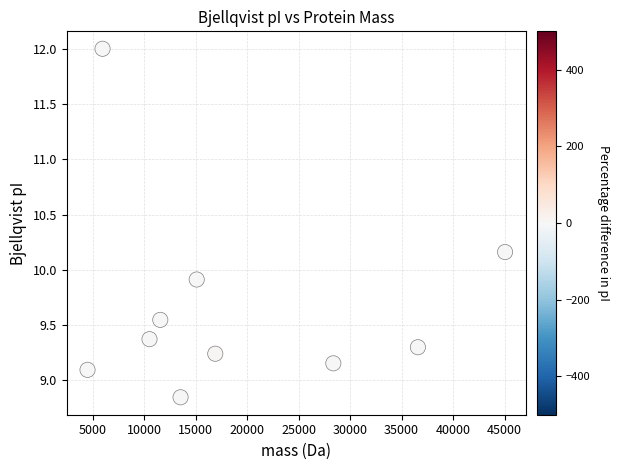

What is the range of X values (max minus min)?

40541.5